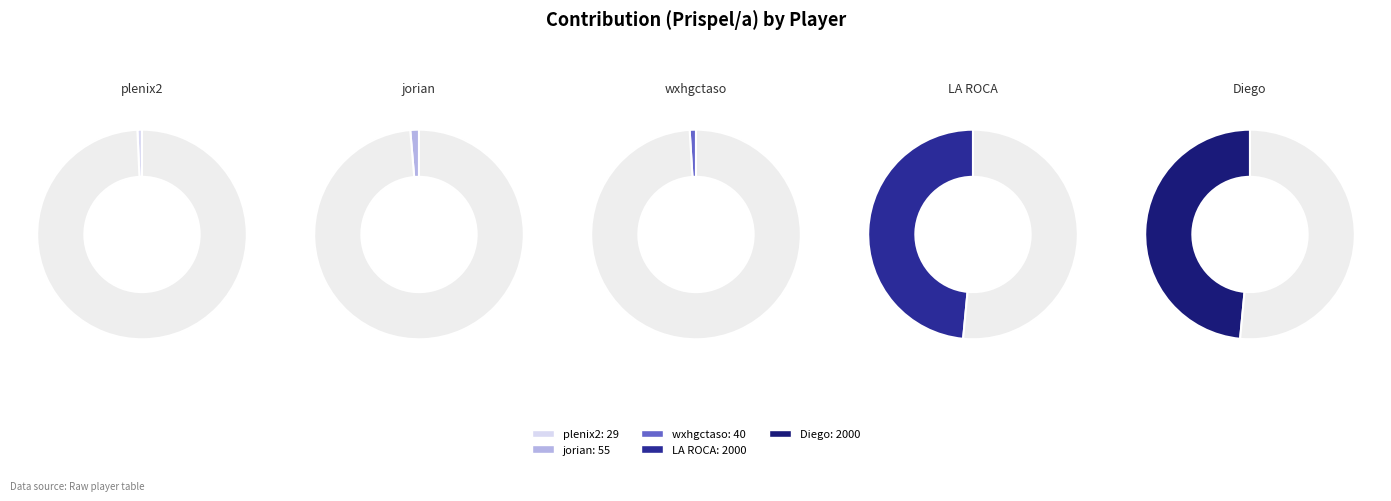

What percentage is the plenix2 slice, to the nearest percent?

1%